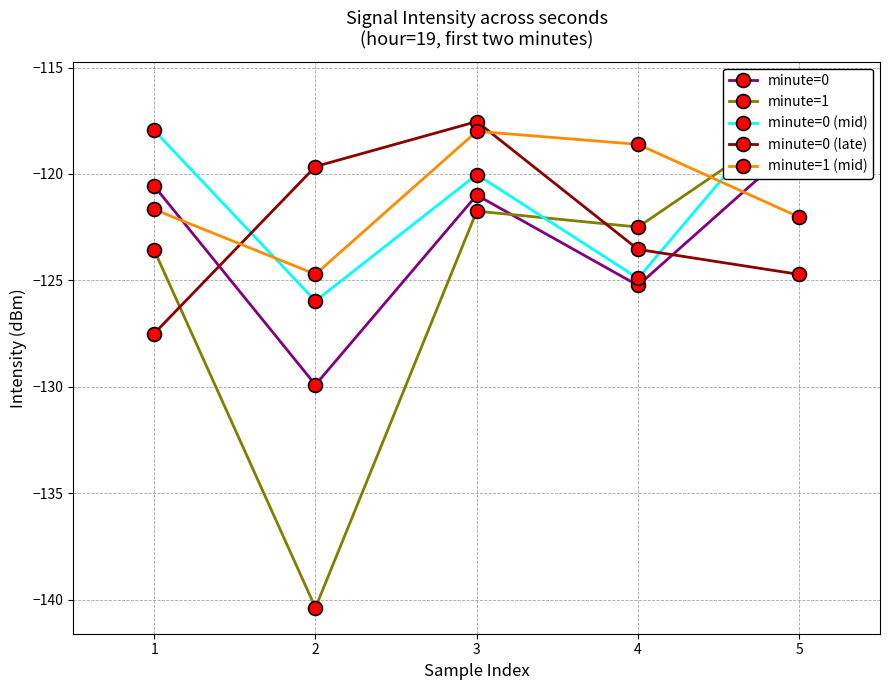

What is the value of the minute=1 point at the 4th from the left?

-122.5